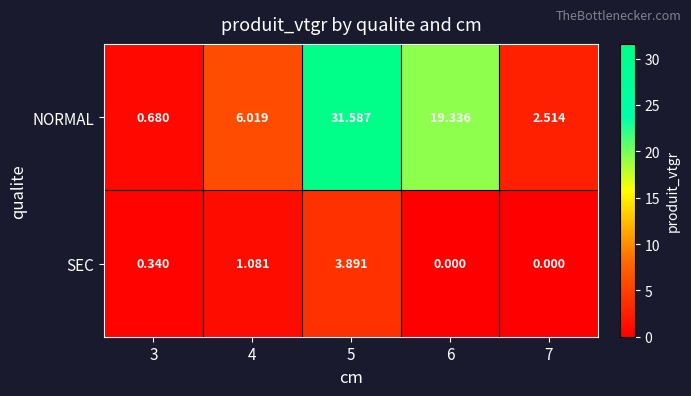

How many series are shown in this chart?

2